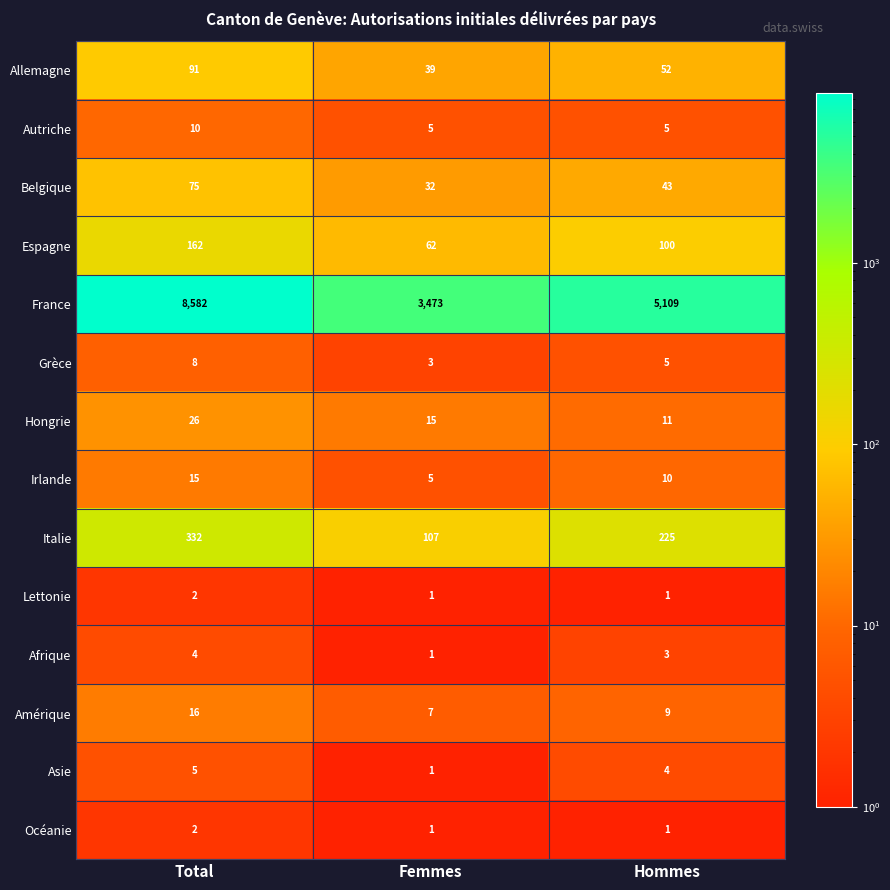

What is the difference between the France values at Femmes and Hommes?

1636